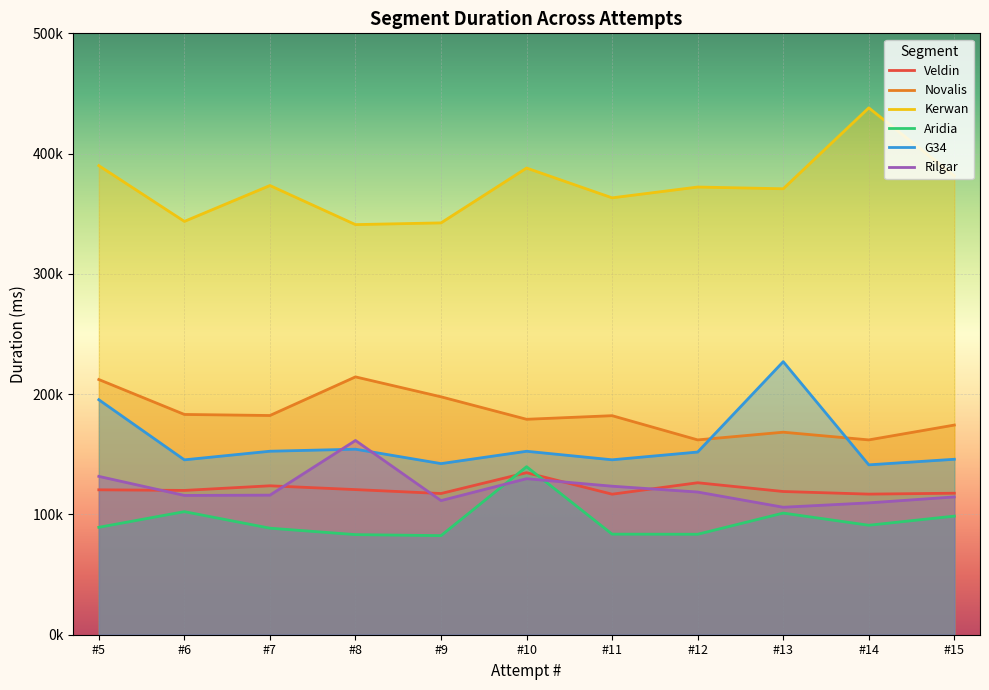

The Novalis series shows 43387 at #5. True or false?

False